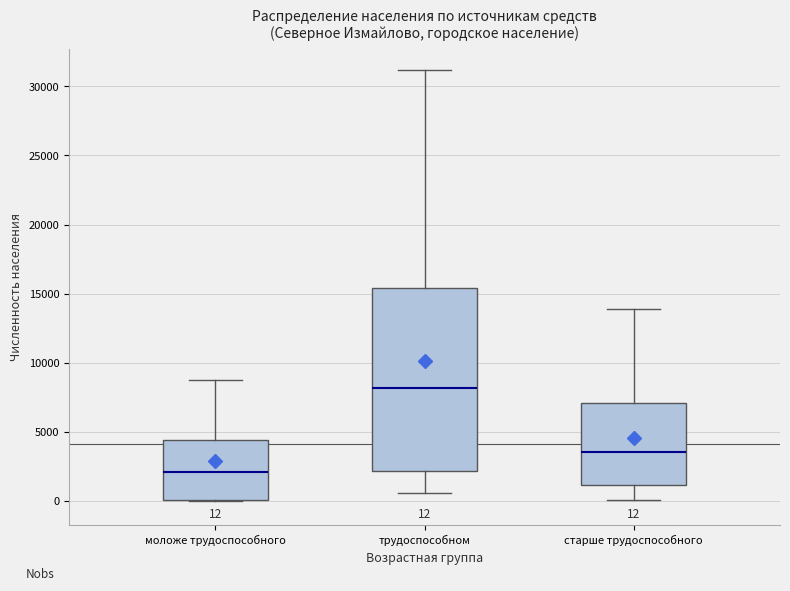

Which box is the tallest, from its lower edge to its upper edge?

трудоспособном